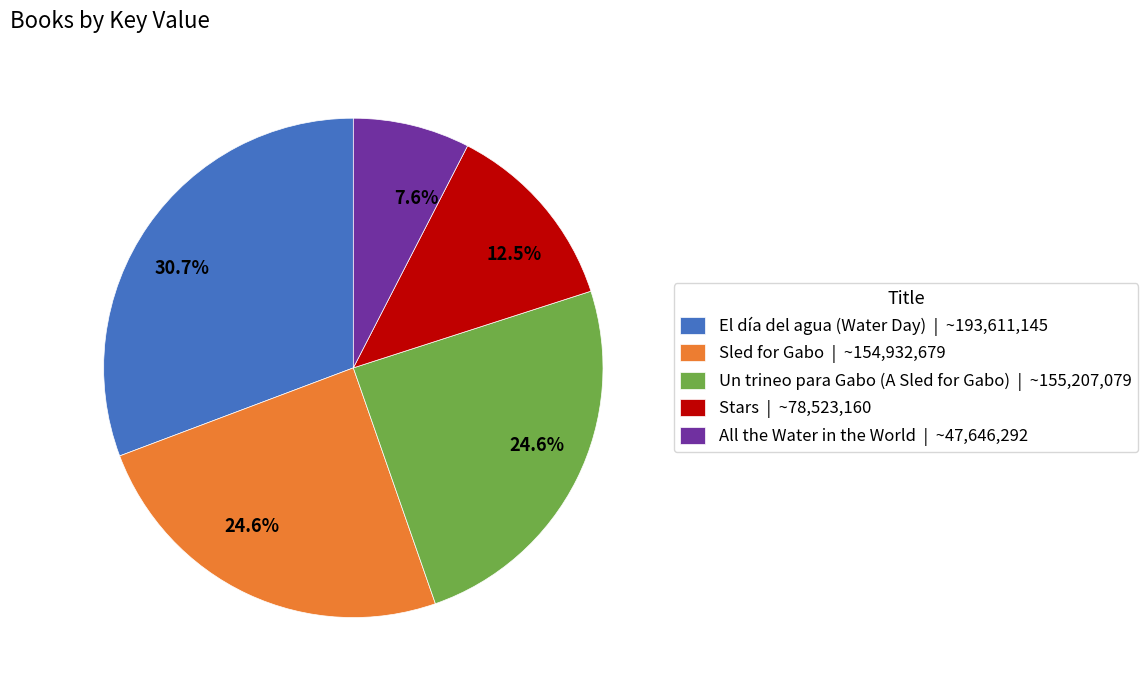

How much of the chart is everything except El día del agua (Water Day)?

69.3%